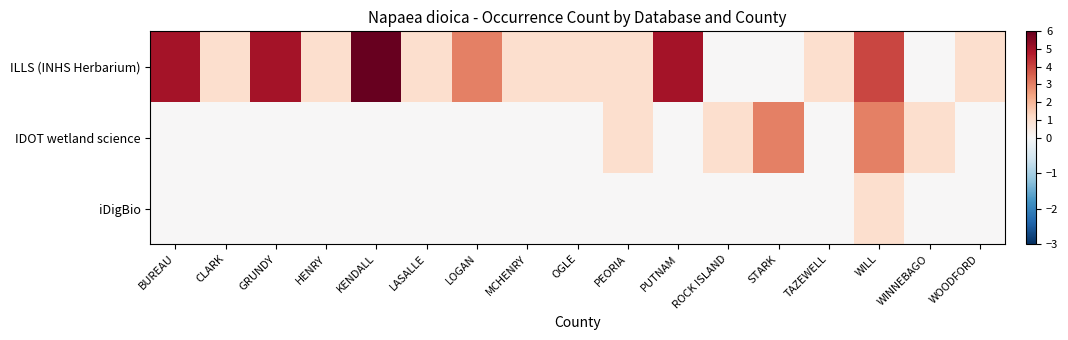

Reading left to right, transcribe all the data shown in this chart.

ILLS (INHS Herbarium): BUREAU=5	CLARK=1	GRUNDY=5	HENRY=1	KENDALL=6	LASALLE=1	LOGAN=3	MCHENRY=1	OGLE=1	PEORIA=1	PUTNAM=5	ROCK ISLAND=0	STARK=0	TAZEWELL=1	WILL=4	WINNEBAGO=0	WOODFORD=1
IDOT wetland science: BUREAU=0	CLARK=0	GRUNDY=0	HENRY=0	KENDALL=0	LASALLE=0	LOGAN=0	MCHENRY=0	OGLE=0	PEORIA=1	PUTNAM=0	ROCK ISLAND=1	STARK=3	TAZEWELL=0	WILL=3	WINNEBAGO=1	WOODFORD=0
iDigBio: BUREAU=0	CLARK=0	GRUNDY=0	HENRY=0	KENDALL=0	LASALLE=0	LOGAN=0	MCHENRY=0	OGLE=0	PEORIA=0	PUTNAM=0	ROCK ISLAND=0	STARK=0	TAZEWELL=0	WILL=1	WINNEBAGO=0	WOODFORD=0